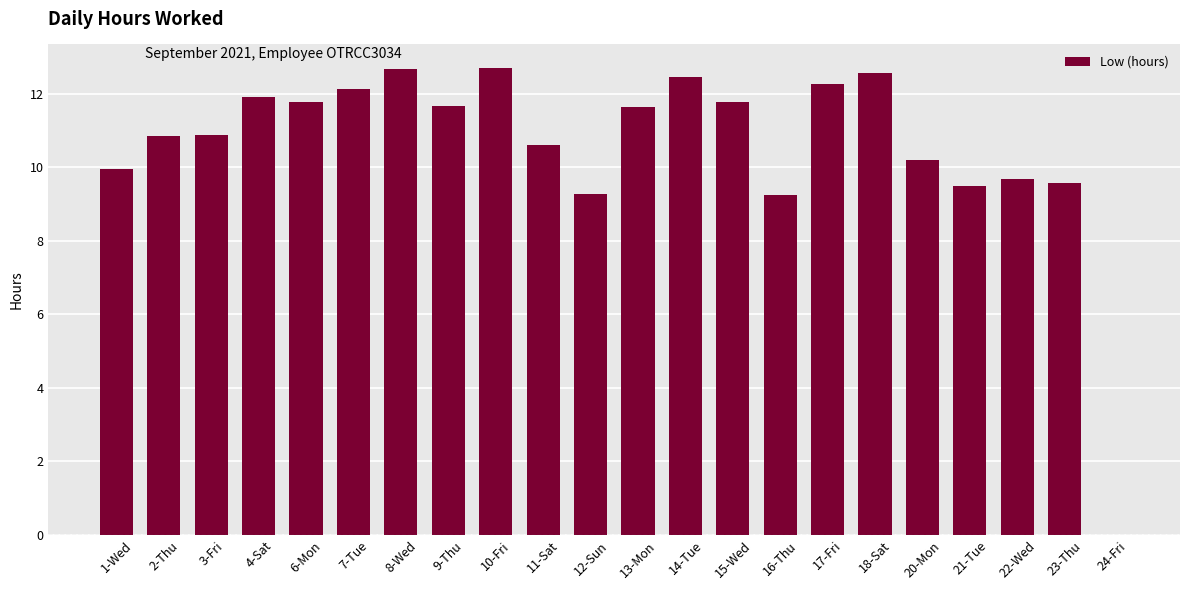

What is the greatest value displayed?

12.7